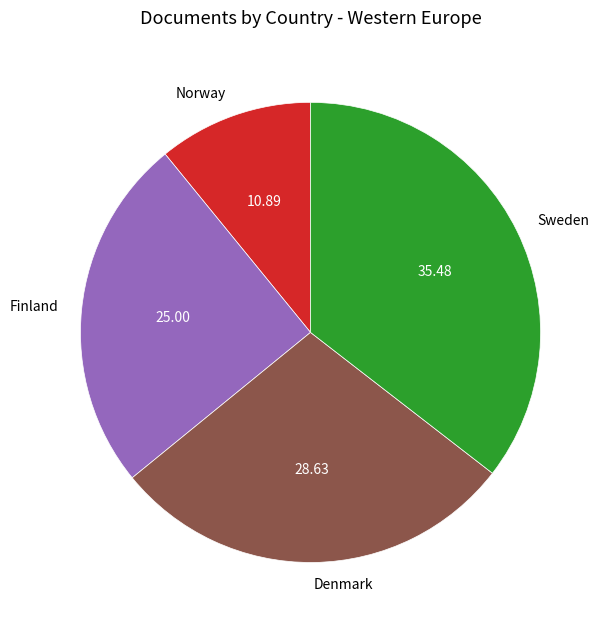

Which slice is the smallest?

Norway